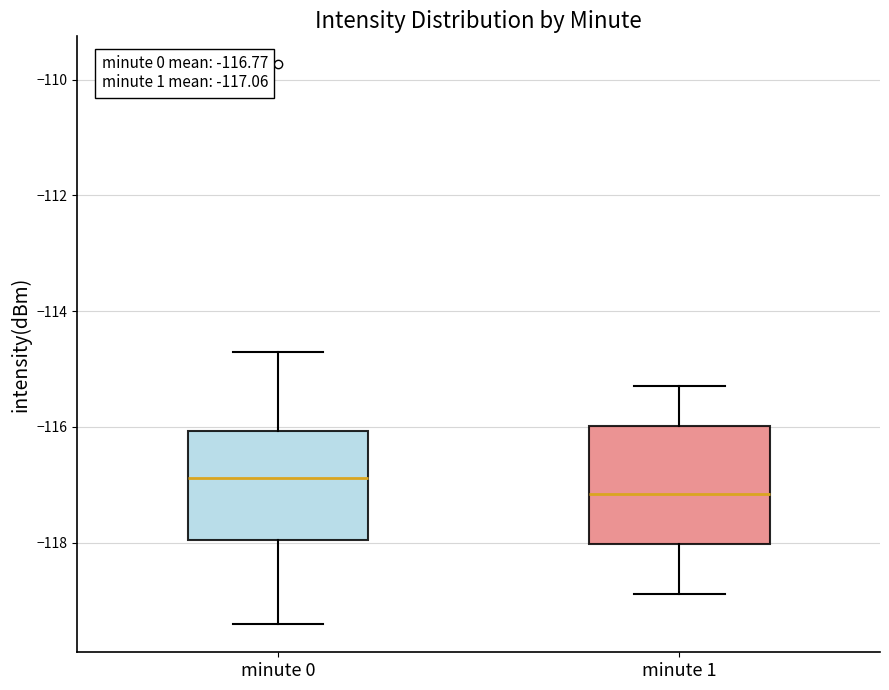

Which box's median line is the lowest?

minute 1